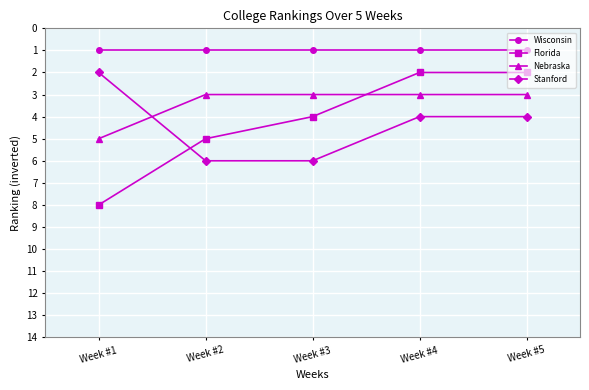

Does the chart have visible grid lines?

Yes